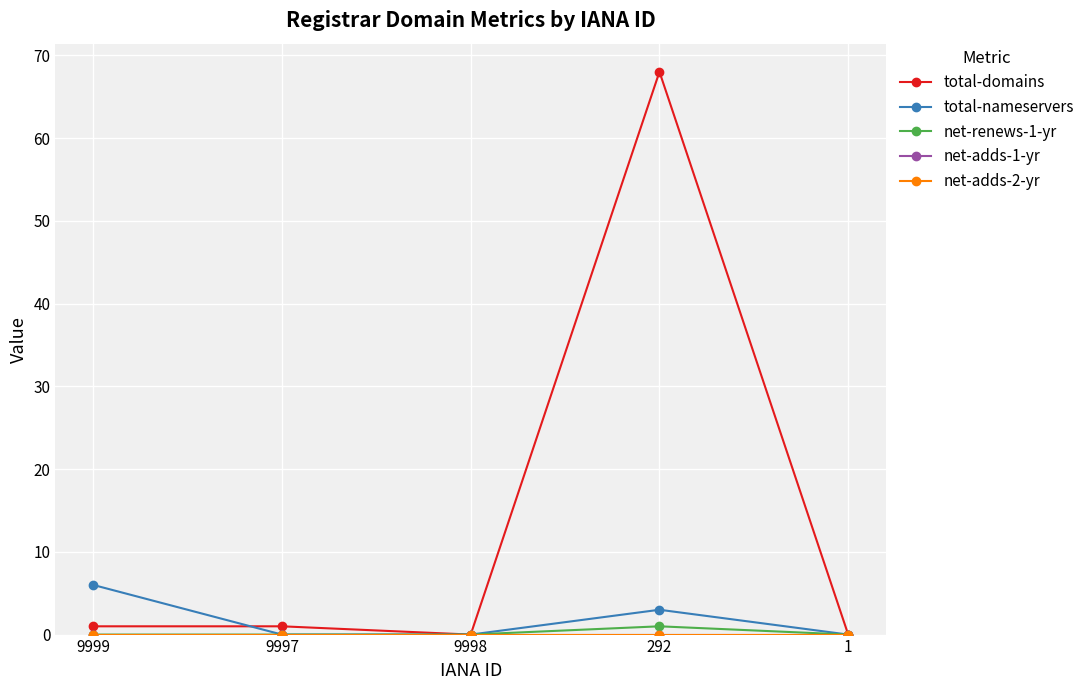

Reading left to right, transcribe all the data shown in this chart.

total-domains: 9999=1	9997=1	9998=0	292=68	1=0
total-nameservers: 9999=6	9997=0	9998=0	292=3	1=0
net-renews-1-yr: 9999=0	9997=0	9998=0	292=1	1=0
net-adds-1-yr: 9999=0	9997=0	9998=0	292=0	1=0
net-adds-2-yr: 9999=0	9997=0	9998=0	292=0	1=0